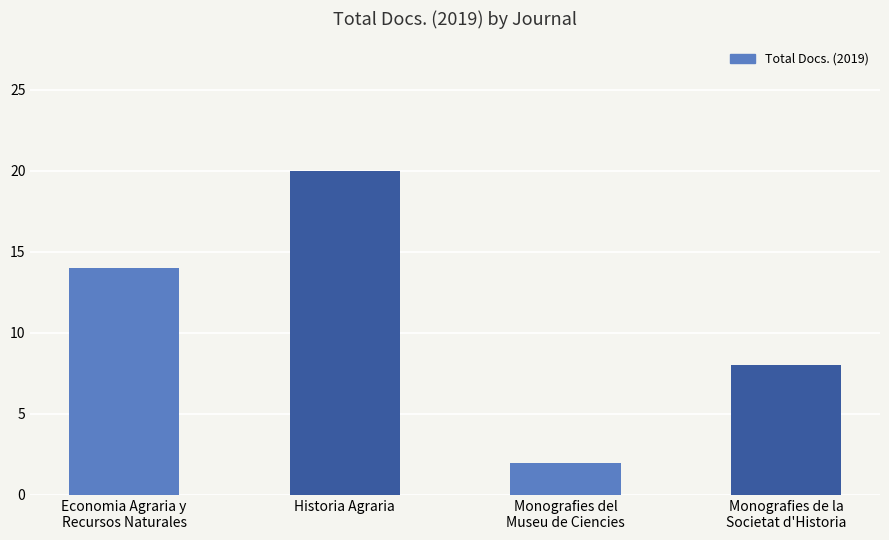

What is the label of the 2nd bar from the left?

Historia Agraria